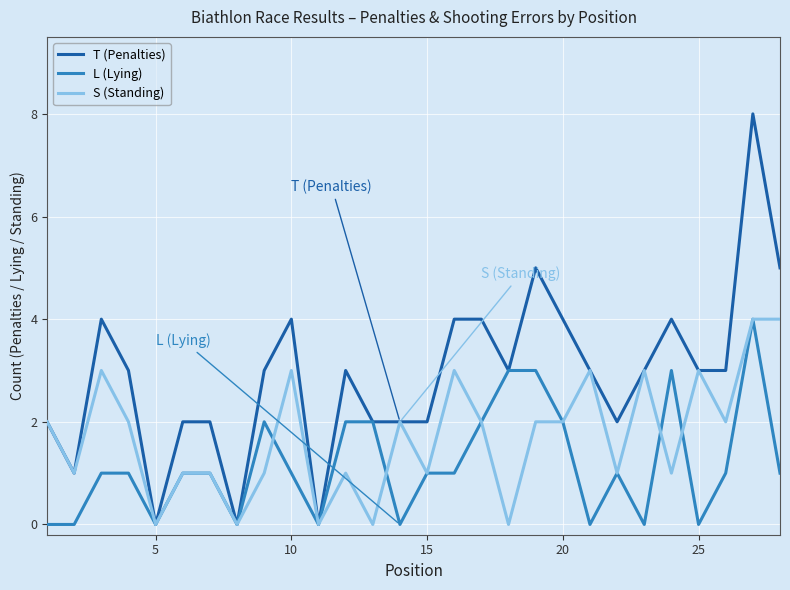

Reading left to right, what are all the values shown in this chart?

T (Penalties): 2	1	4	3	0	2	2	0	3	4	0	3	2	2	2	4	4	3	5	4	3	2	3	4	3	3	8	5
L (Lying): 0	0	1	1	0	1	1	0	2	1	0	2	2	0	1	1	2	3	3	2	0	1	0	3	0	1	4	1
S (Standing): 2	1	3	2	0	1	1	0	1	3	0	1	0	2	1	3	2	0	2	2	3	1	3	1	3	2	4	4